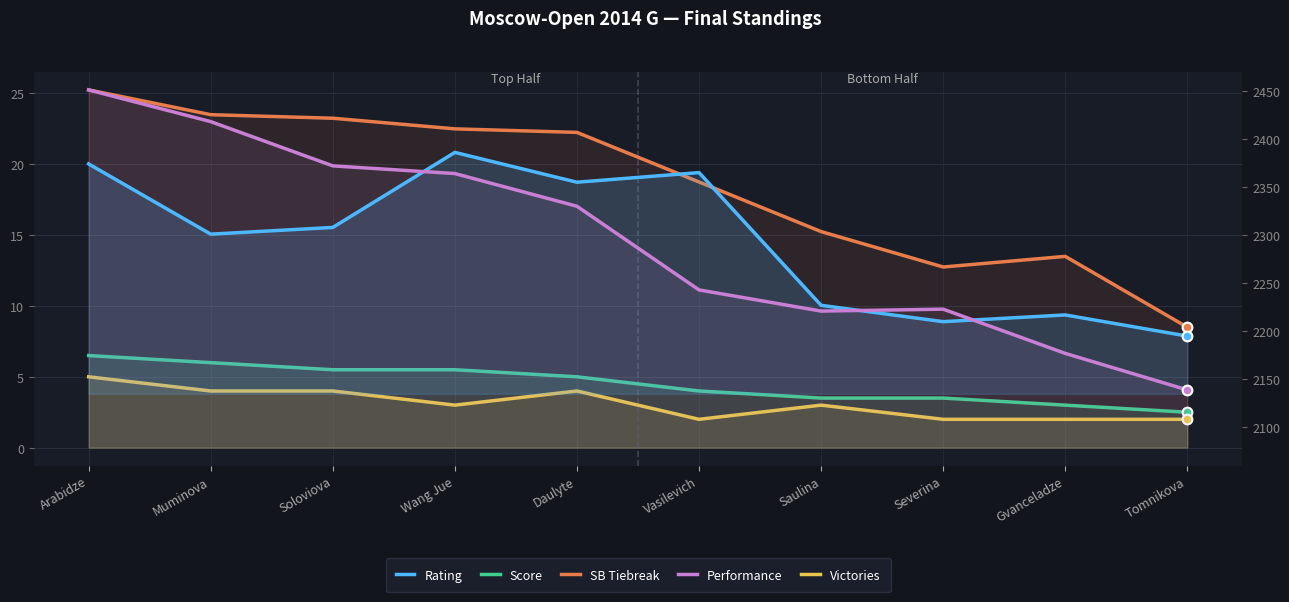

Reading right to left, transcribe all the data shown in this chart.

Score: Tomnikova=2.5	Gvanceladze=3.0	Severina=3.5	Saulina=3.5	Vasilevich=4.0	Daulyte=5.0	Wang Jue=5.5	Soloviova=5.5	Muminova=6.0	Arabidze=6.5
SB Tiebreak: Tomnikova=8.5	Gvanceladze=13.5	Severina=12.8	Saulina=15.2	Vasilevich=18.8	Daulyte=22.2	Wang Jue=22.5	Soloviova=23.2	Muminova=23.5	Arabidze=25.2
Victories: Tomnikova=2.0	Gvanceladze=2.0	Severina=2.0	Saulina=3.0	Vasilevich=2.0	Daulyte=4.0	Wang Jue=3.0	Soloviova=4.0	Muminova=4.0	Arabidze=5.0
Rating: Tomnikova=2195.0	Gvanceladze=2217.0	Severina=2210.0	Saulina=2227.0	Vasilevich=2365.0	Daulyte=2355.0	Wang Jue=2386.0	Soloviova=2308.0	Muminova=2301.0	Arabidze=2374.0
Performance: Tomnikova=2139.0	Gvanceladze=2177.0	Severina=2223.0	Saulina=2221.0	Vasilevich=2243.0	Daulyte=2330.0	Wang Jue=2364.0	Soloviova=2372.0	Muminova=2418.0	Arabidze=2451.0